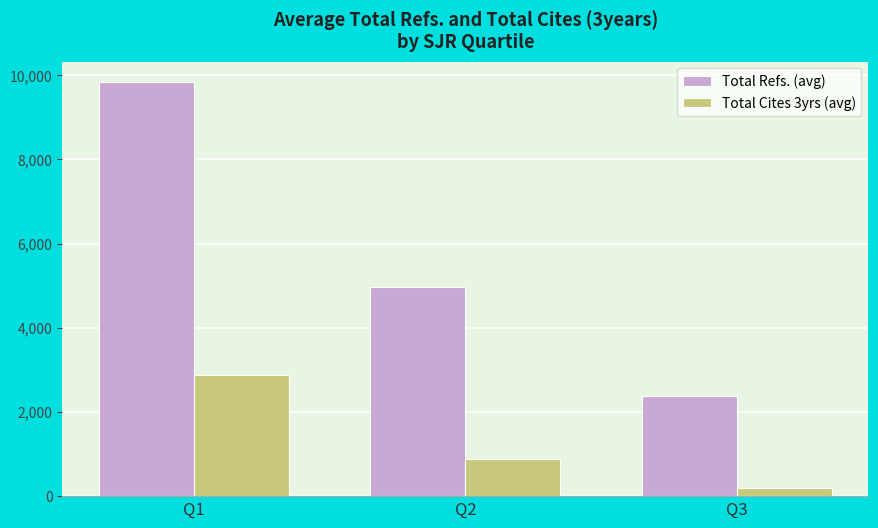

What is the value of the Total Refs. (avg) bar at the 1st from the left?

9833.2